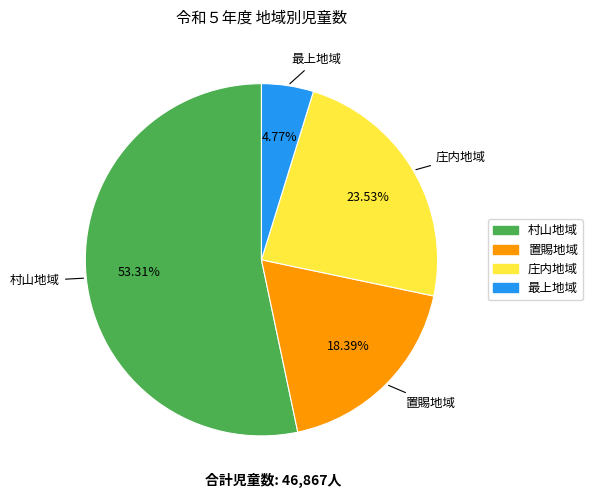

How many segments does this pie chart have?

4